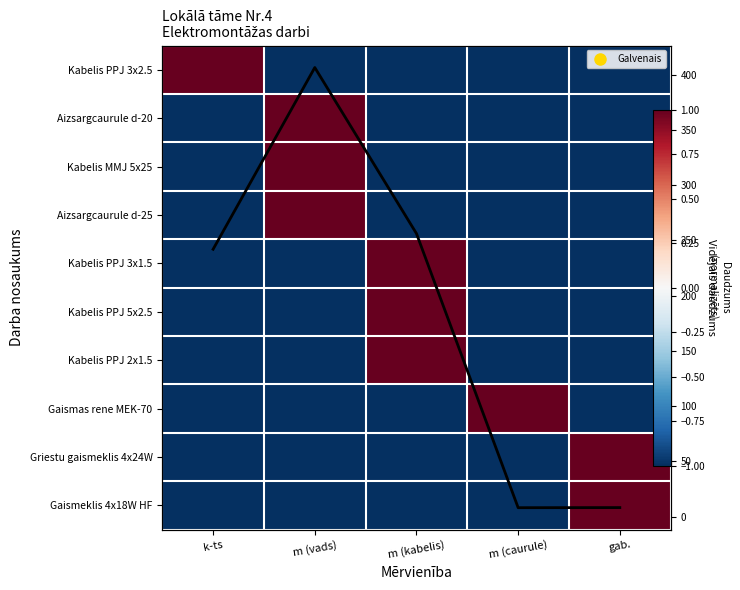

List the series in order of their peak value, lowest first.

Kabelis PPJ 3x2.5, Aizsargcaurule d-20, Kabelis MMJ 5x25, Aizsargcaurule d-25, Kabelis PPJ 3x1.5, Kabelis PPJ 5x2.5, Kabelis PPJ 2x1.5, Gaismas rene MEK-70, Griestu gaismeklis 4x24W, Gaismeklis 4x18W HF, Avg daudzums